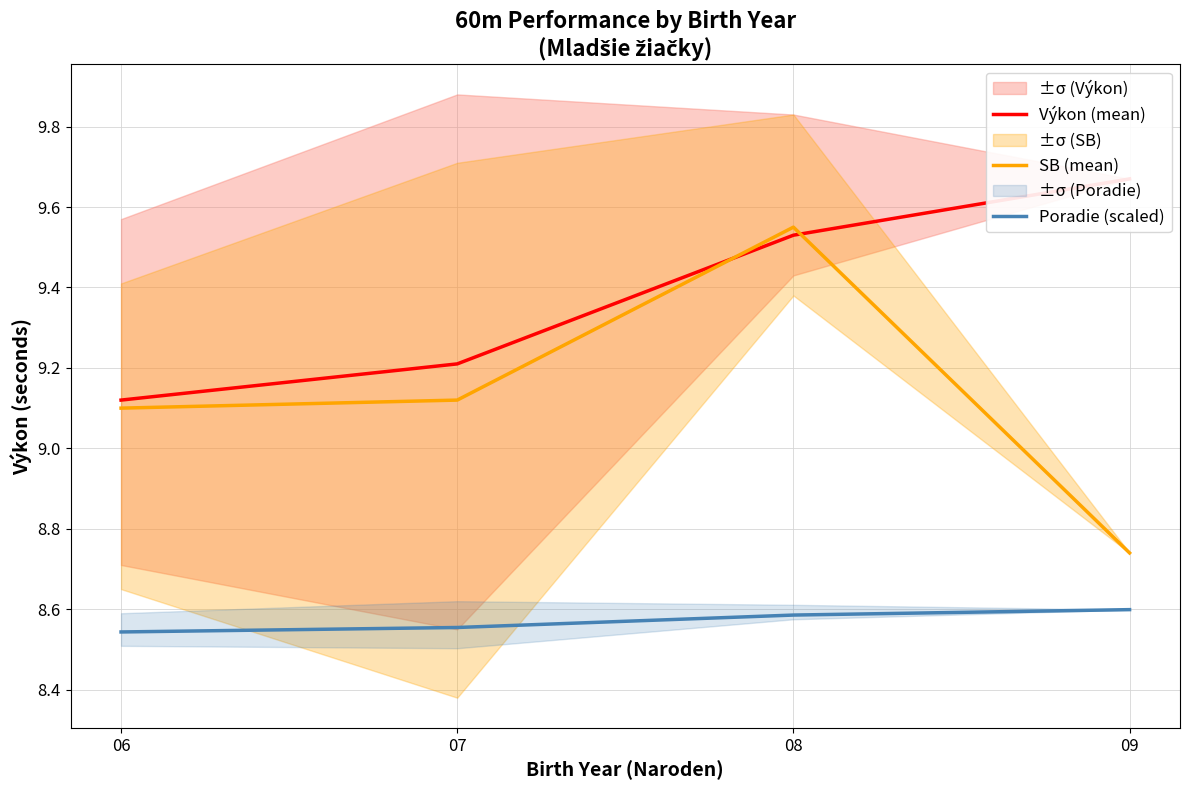

Count the Poradie (scaled) values in the range 8 to 9.

4